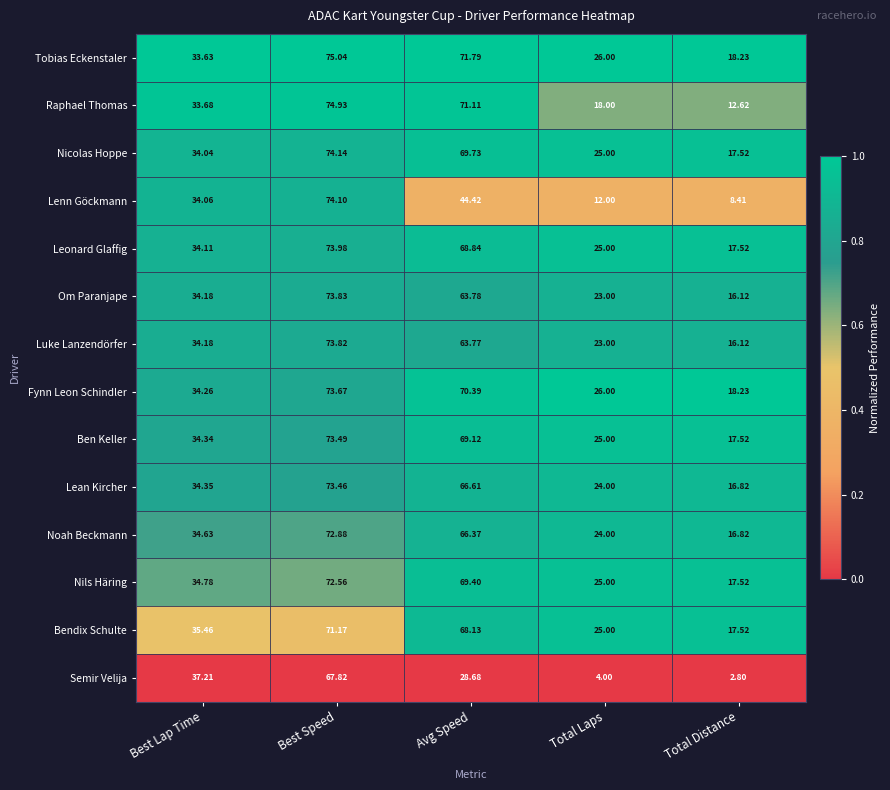

At which label is Noah Beckmann closest to 44?

Best Lap Time